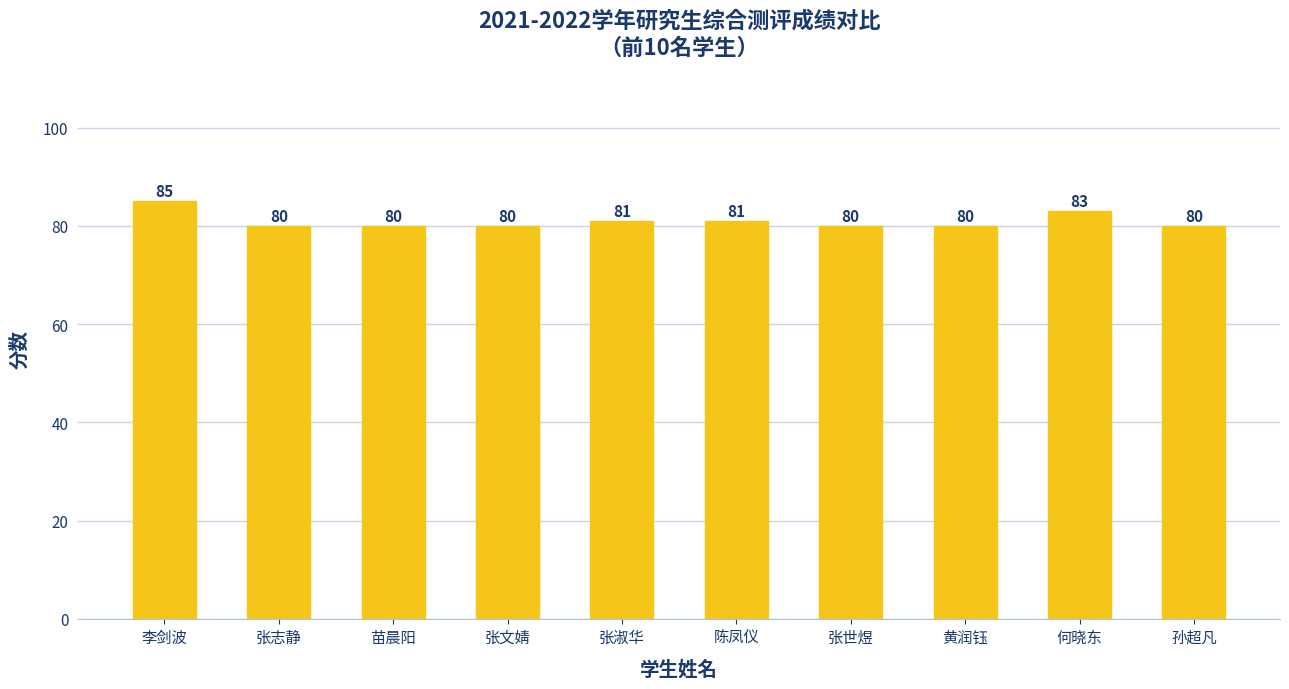

What is the change in value from 李剑波 to 黄润钰?

-5